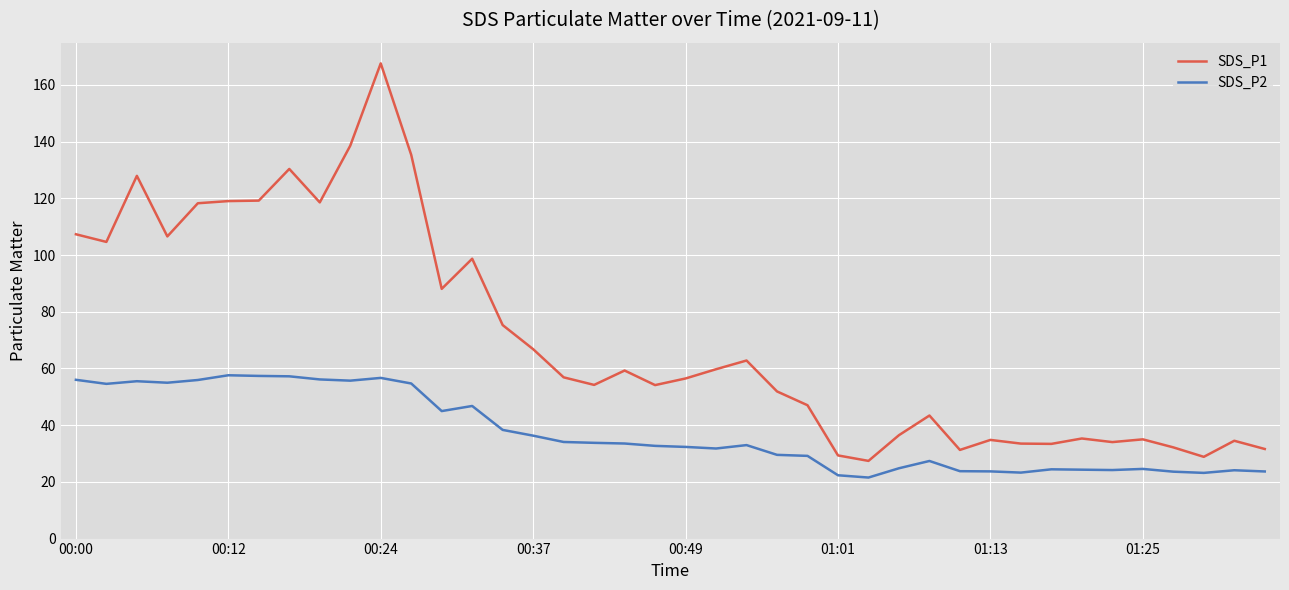

Which series has the largest total across all categories?

SDS_P1